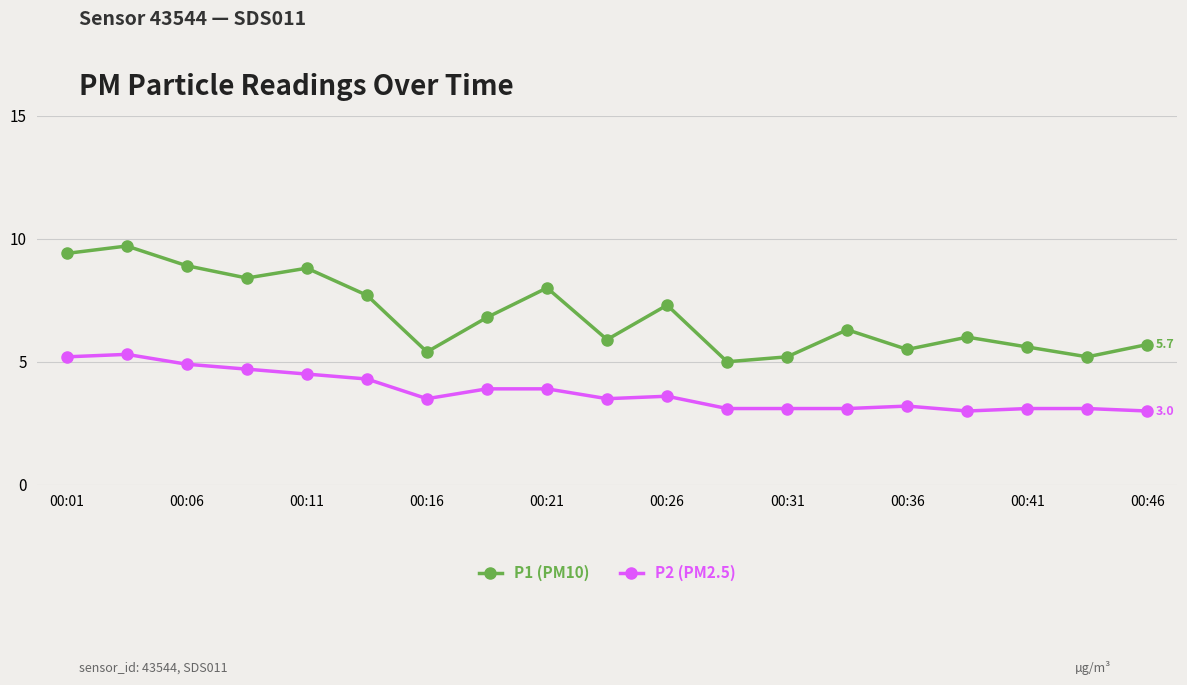

What is the maximum value shown in the chart?

9.7